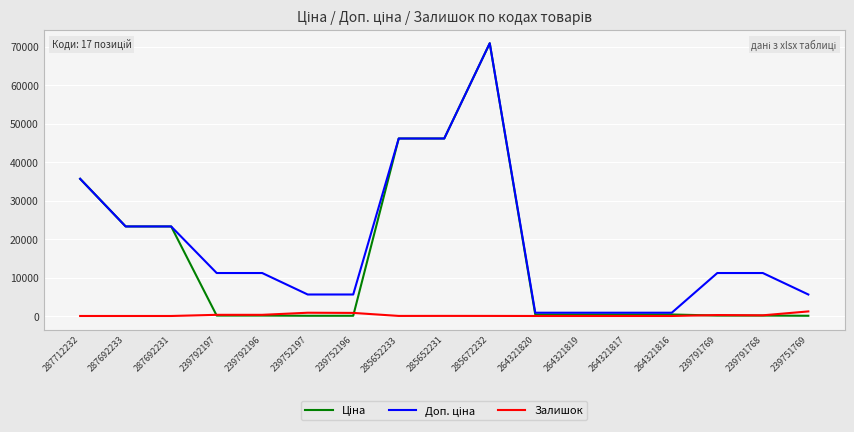

The Залишок series shows 173.0 at 239791768. True or false?

True